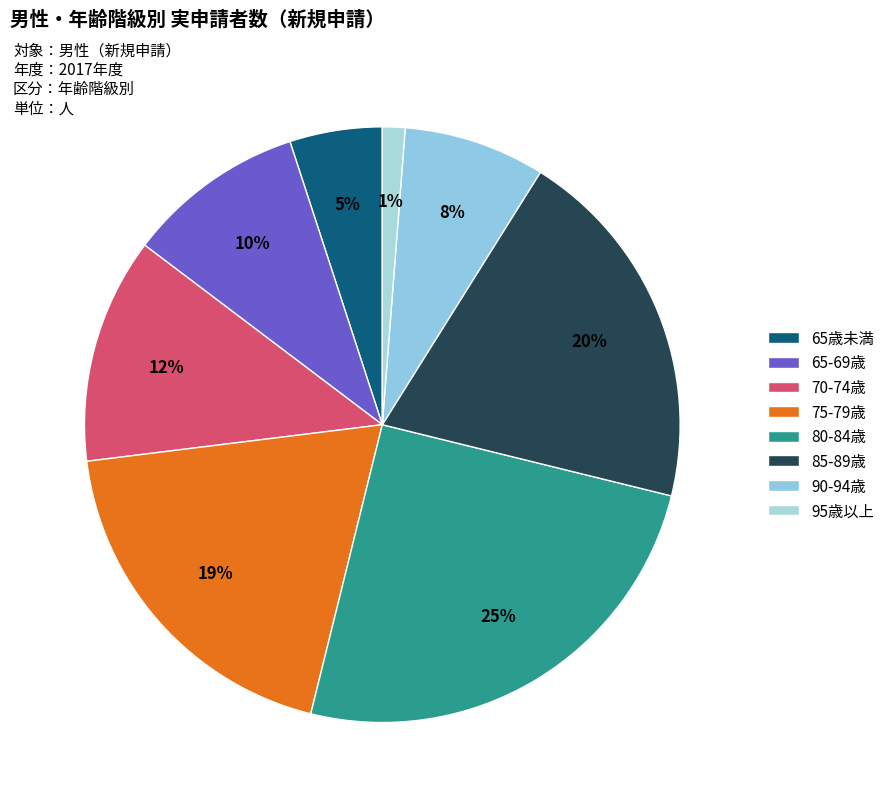

What is the change in value from 65歳未満 to 75-79歳?

+84740